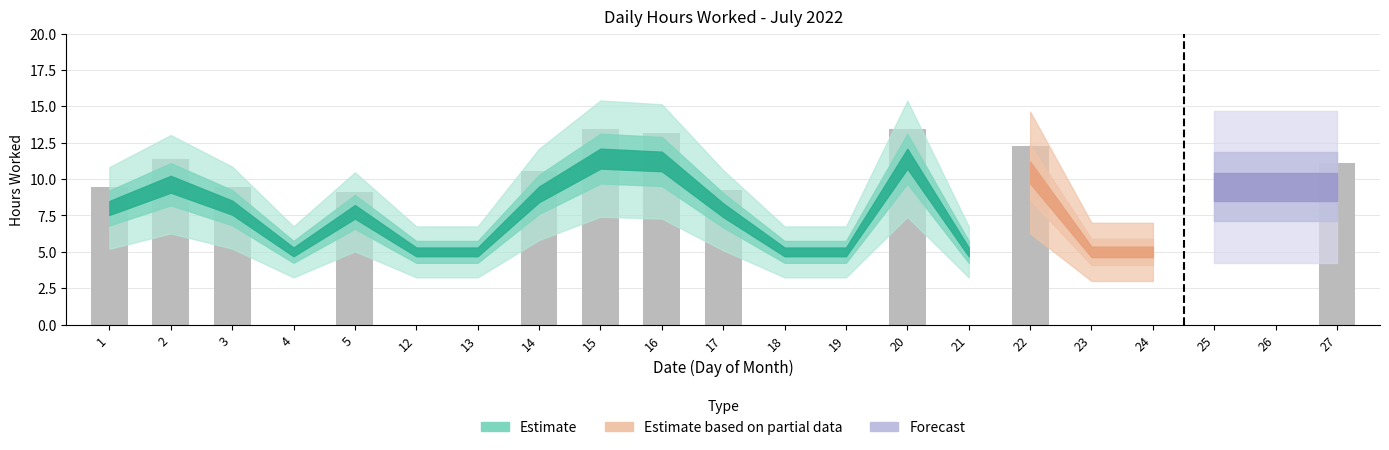

Are the bars horizontal?

No